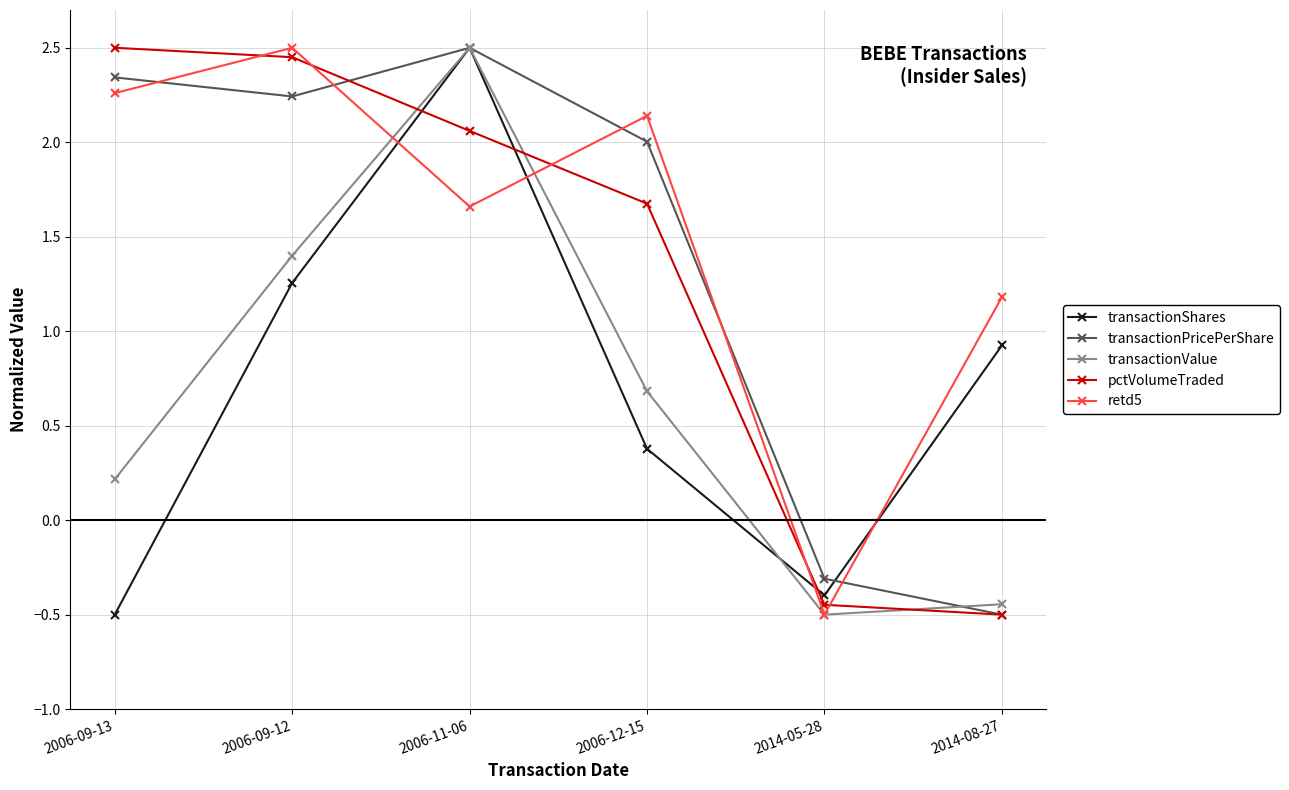

What is the label of the 5th point from the right?

2006-09-12